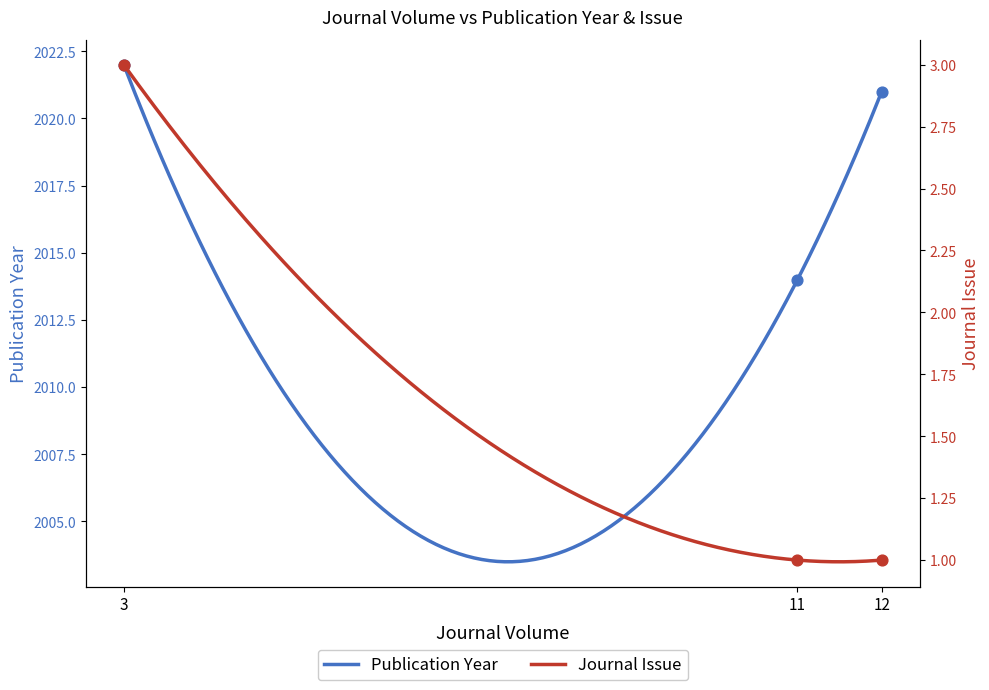

What is the highest value of the Publication Year series?

2022.0